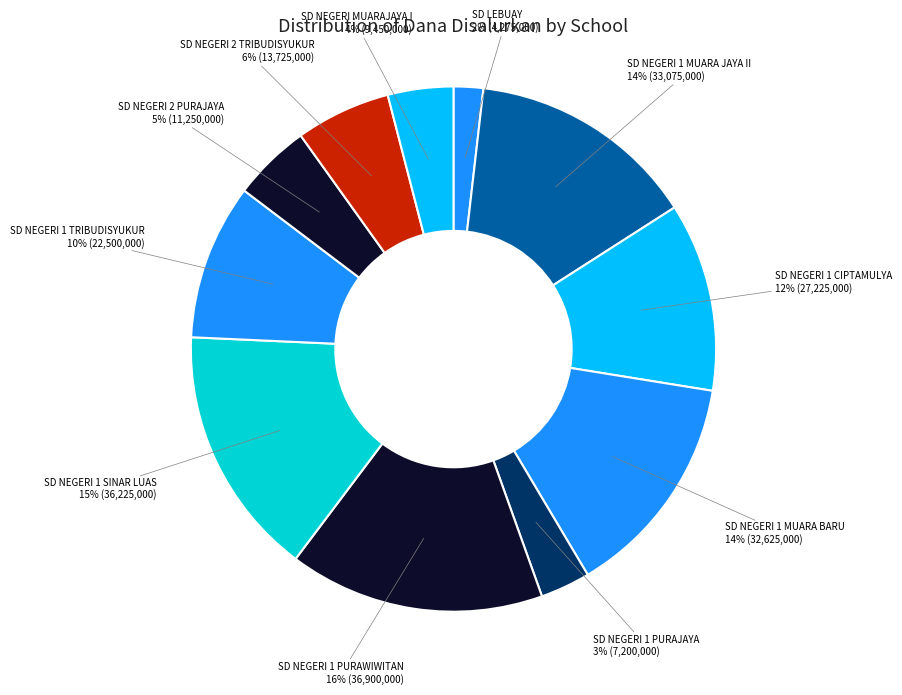

Is it true that SD NEGERI 1 CIPTAMULYA is 19% of the pie?

False